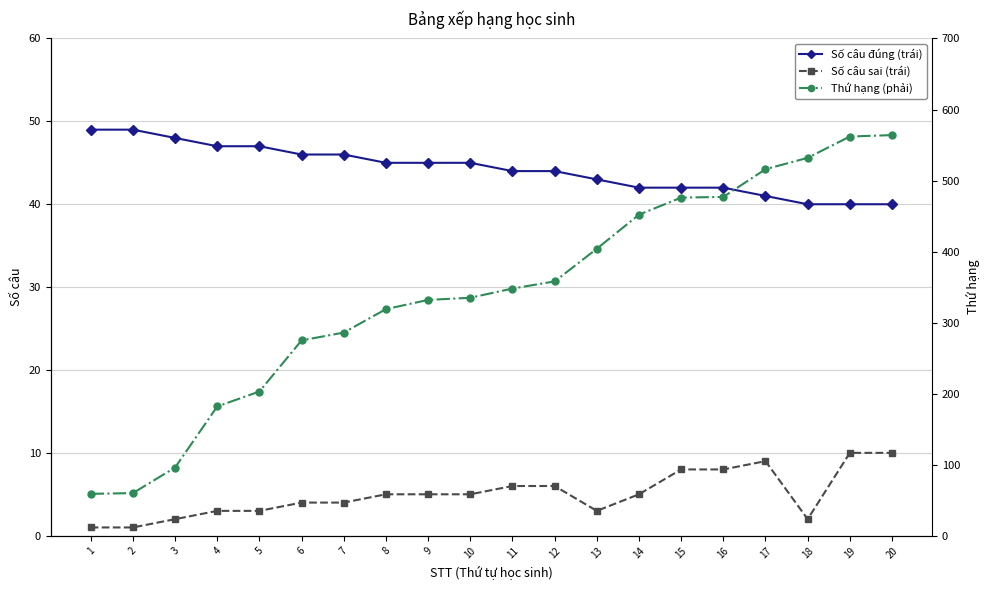

Count the number of categories in the chart.

20